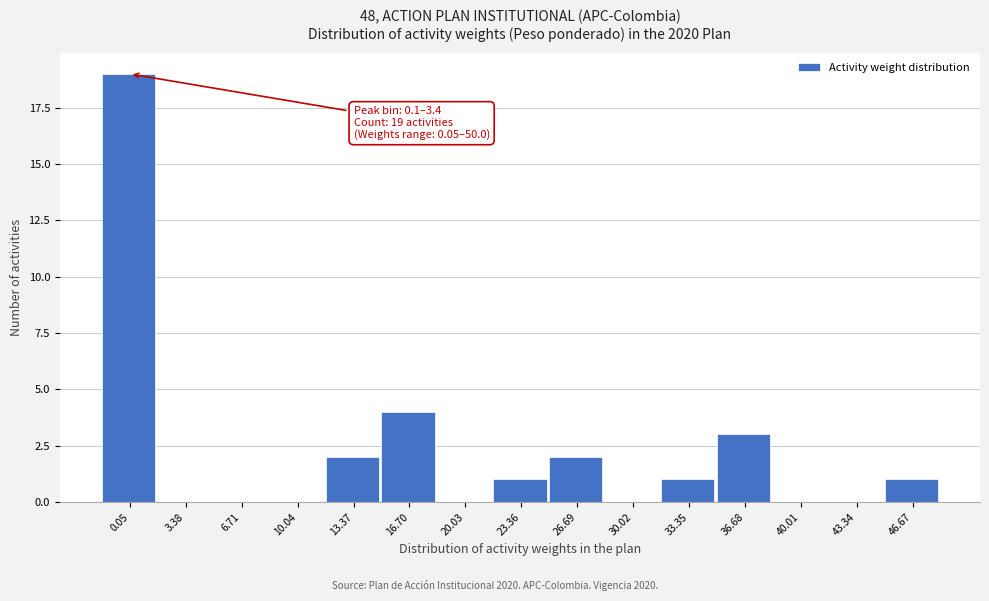

Reading left to right, what are all the values shown in this chart?

0.05=19	3.38=0	6.71=0	10.04=0	13.37=2	16.70=4	20.03=0	23.36=1	26.69=2	30.02=0	33.35=1	36.68=3	40.01=0	43.34=0	46.67=1